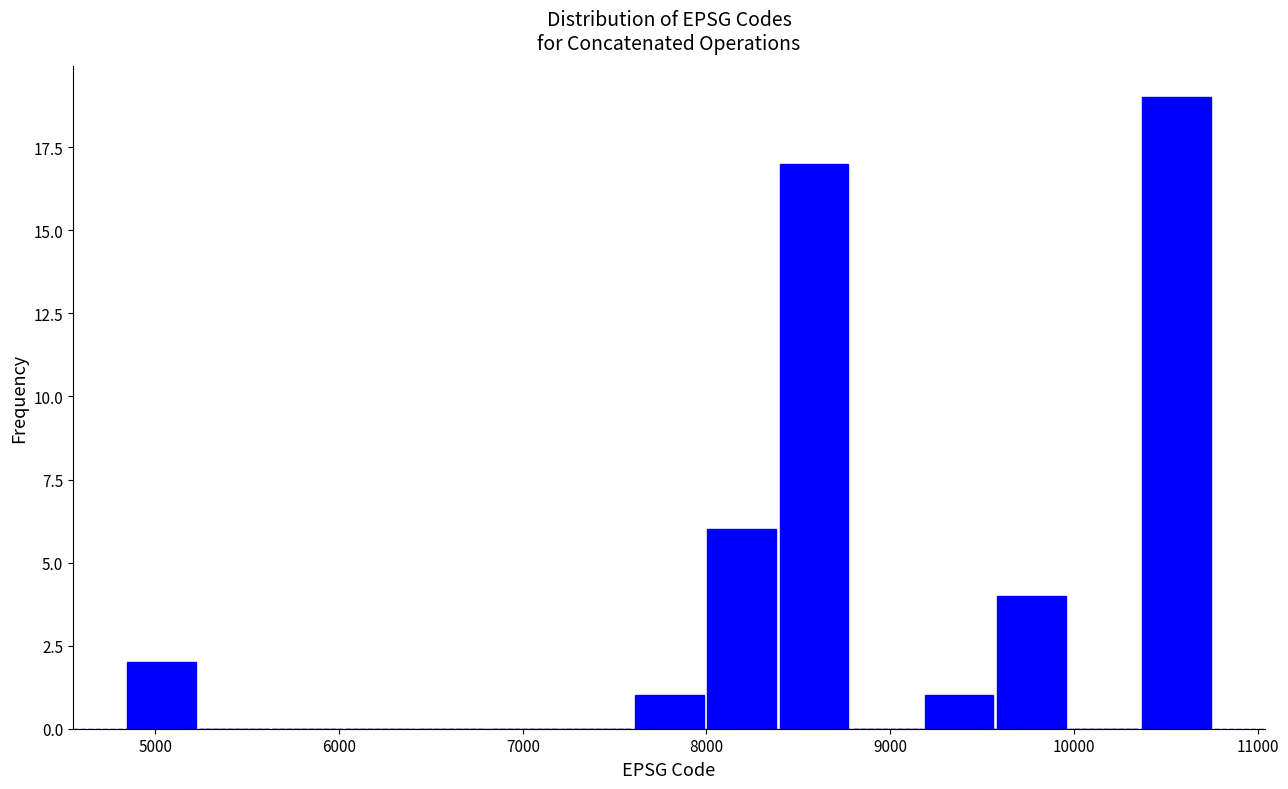

Around what value on the x-axis is the tallest bar? Give the approximate position of its centre, as read against the axis.

10600